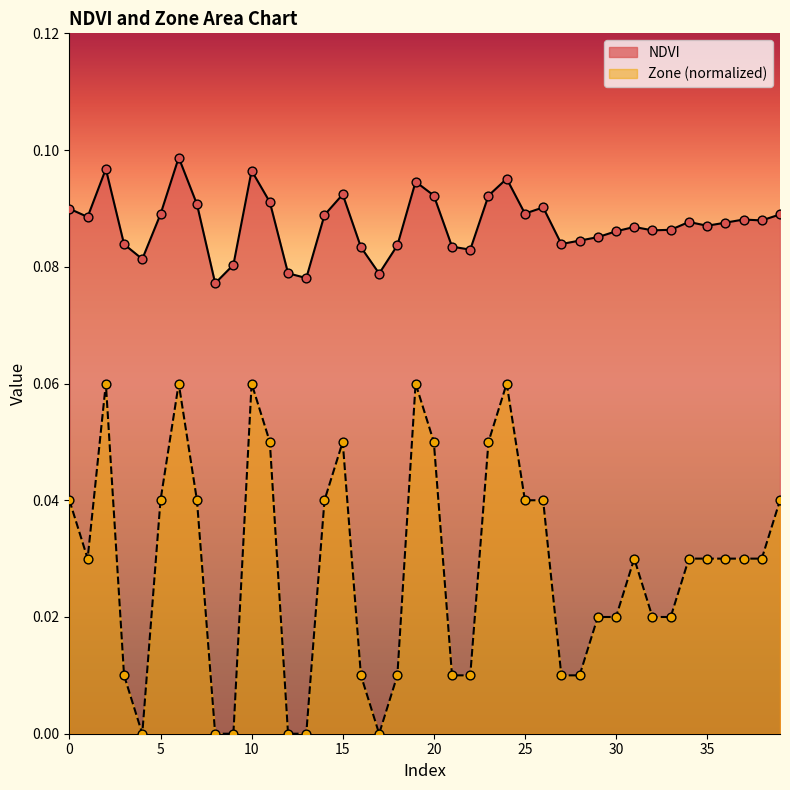

Which series has the largest total across all categories?

NDVI